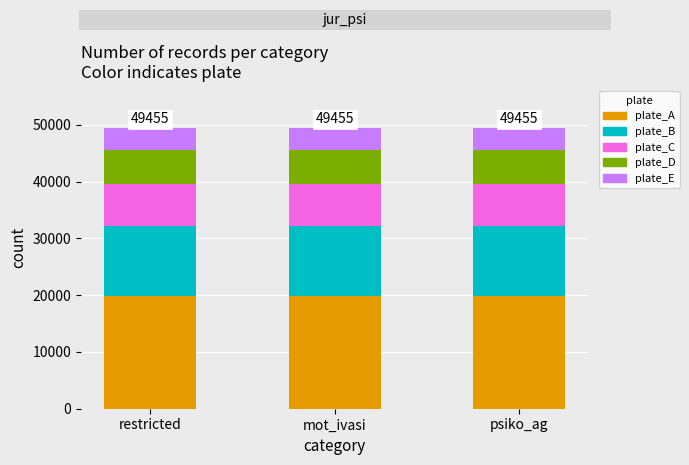

What is the sum of the plate_A values at psiko_ag and mot_ivasi?

39564.0